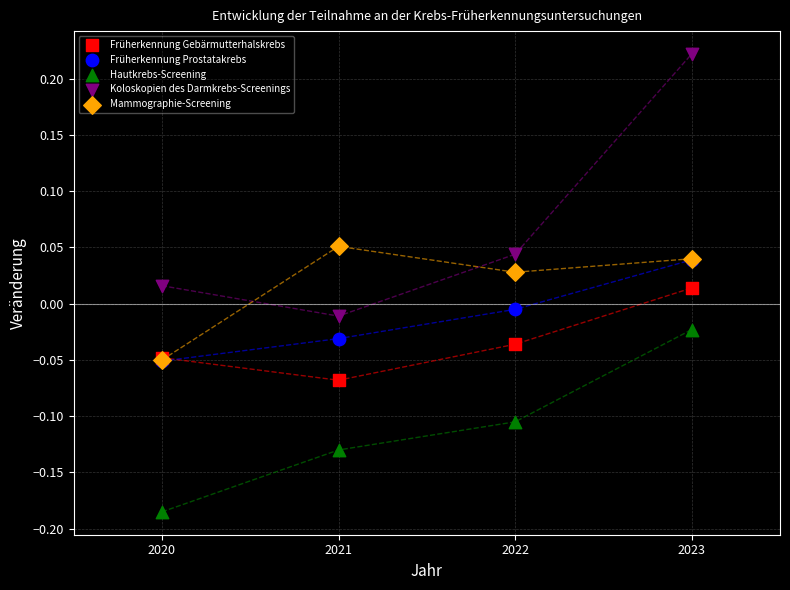

Which series reaches the maximum Y coordinate?

Koloskopien des Darmkrebs-Screenings